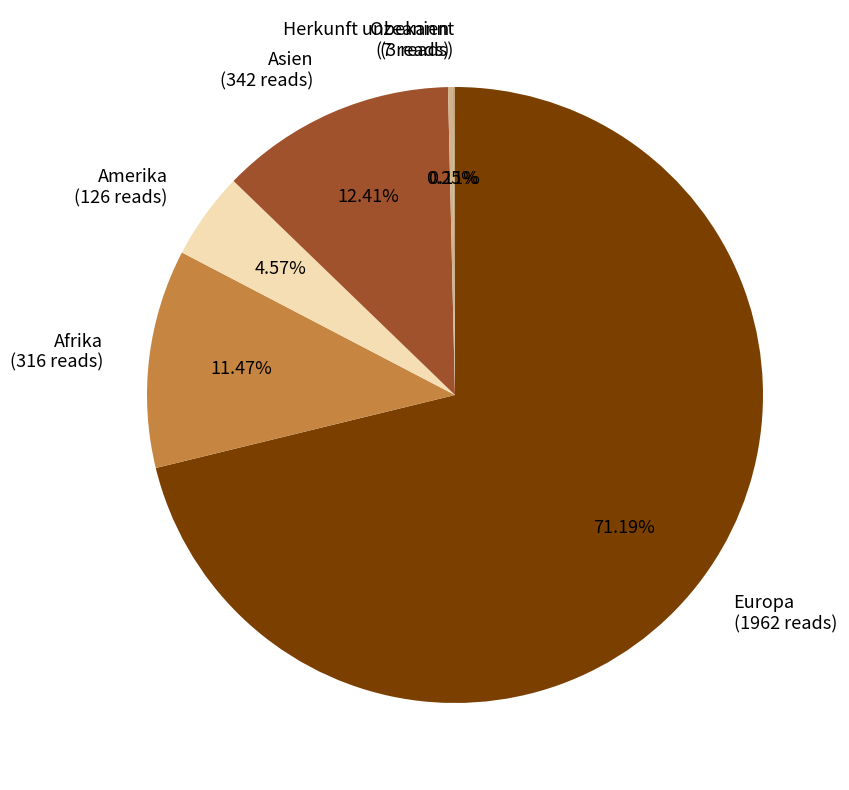

Which slice represents more than half of the pie?

Europa